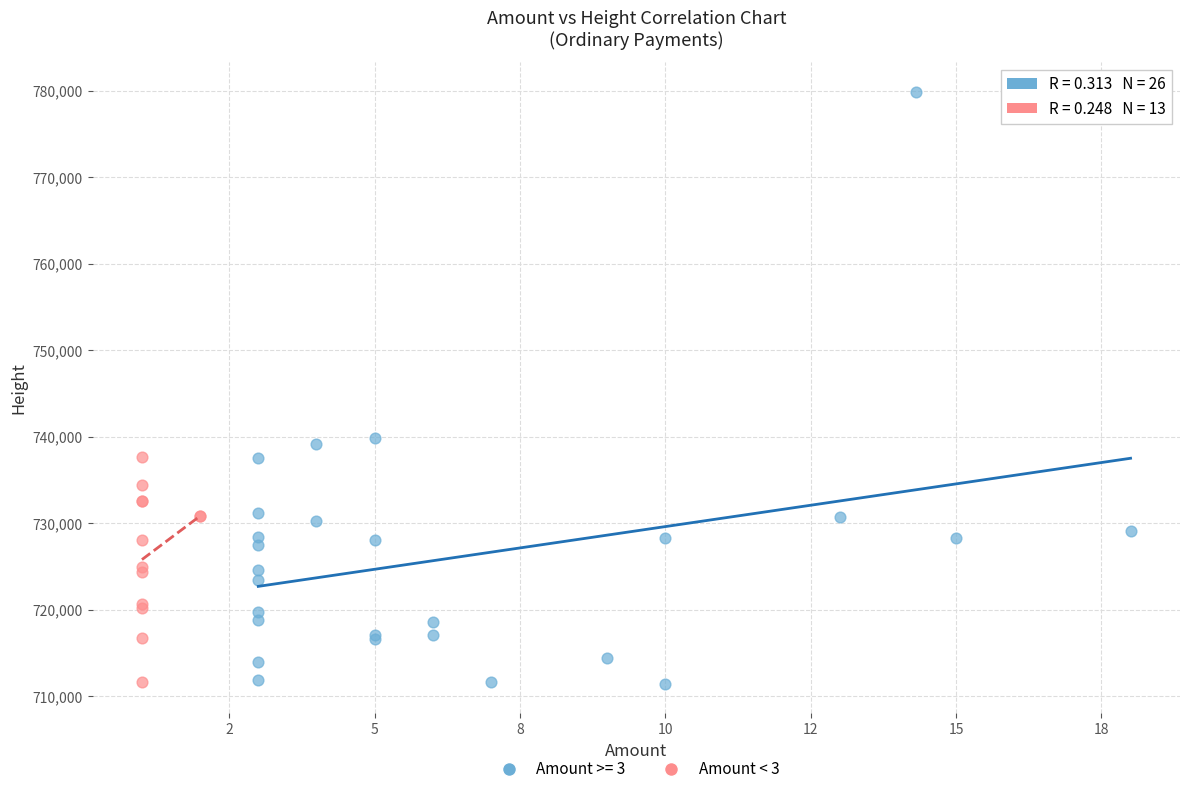

Which series has the largest Y range (max minus min)?

Amount >= 3